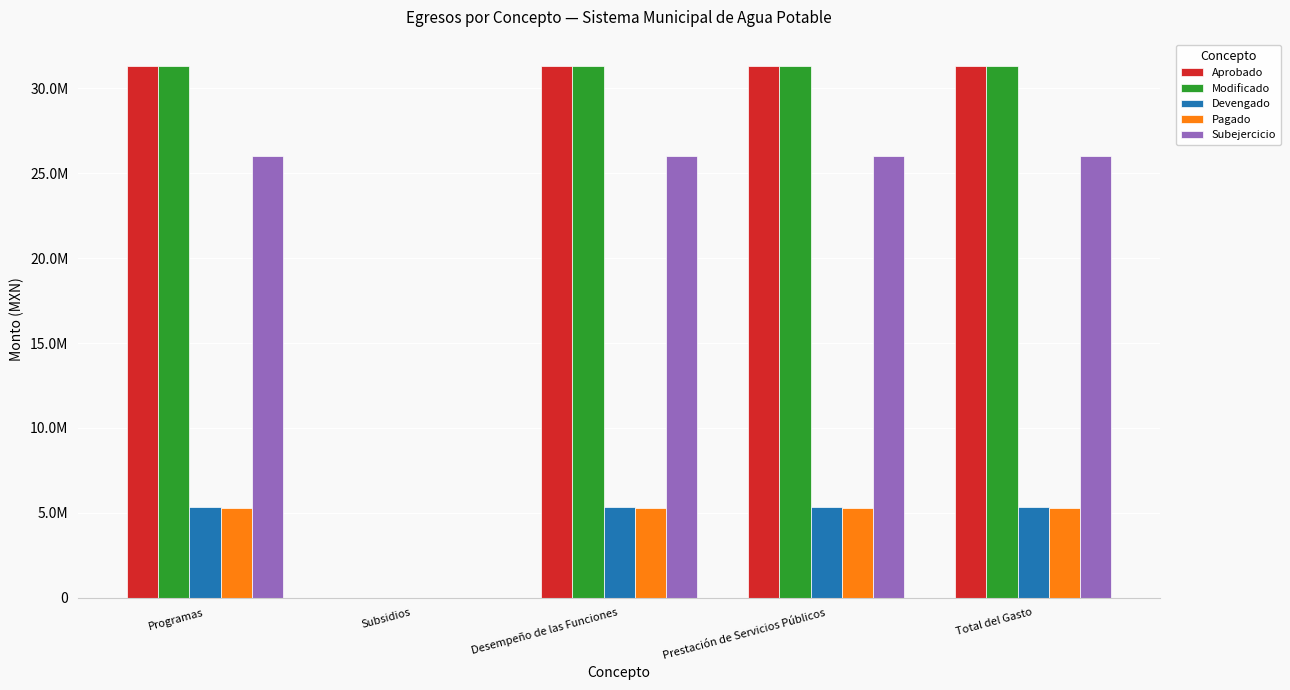

What is the label of the 1st bar from the left?

Programas